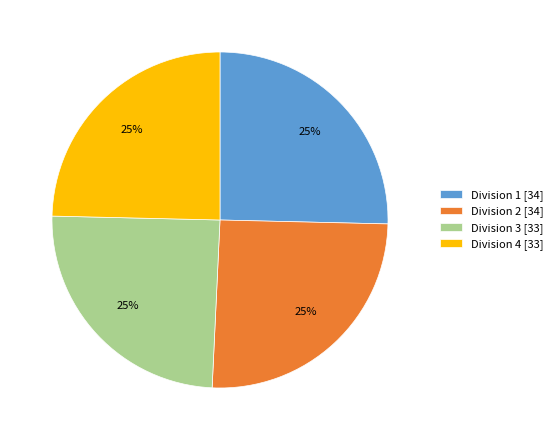

To the nearest percent, what percentage of the pie is Division 4 [33]?

25%